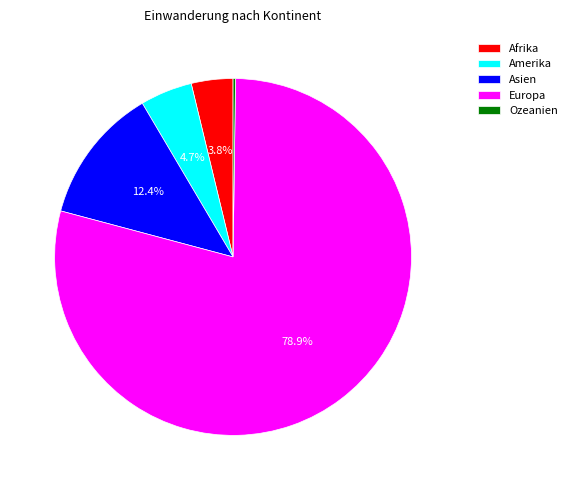

What percentage do Amerika and Asien together represent?

17.1%